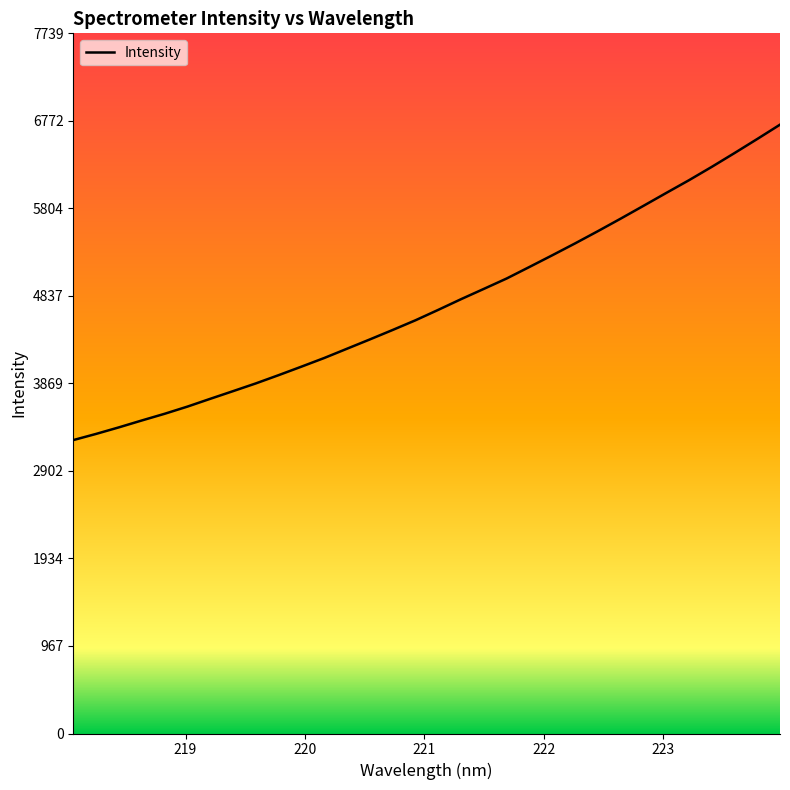

Is this an area chart (filled region under the line)?

No